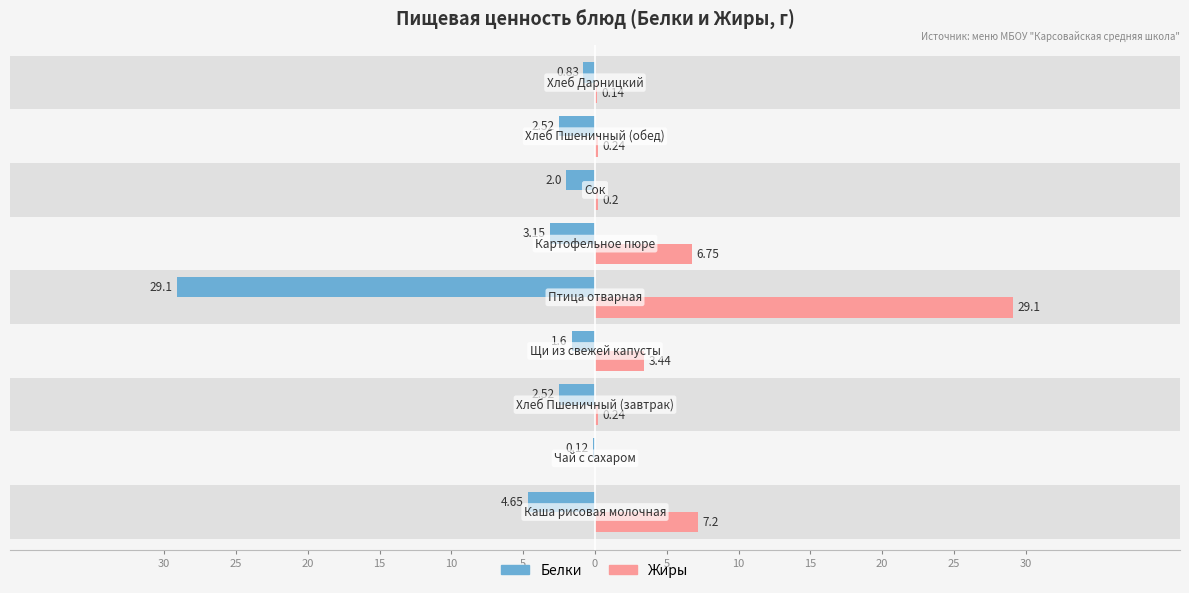

How many data points does each series have?

9